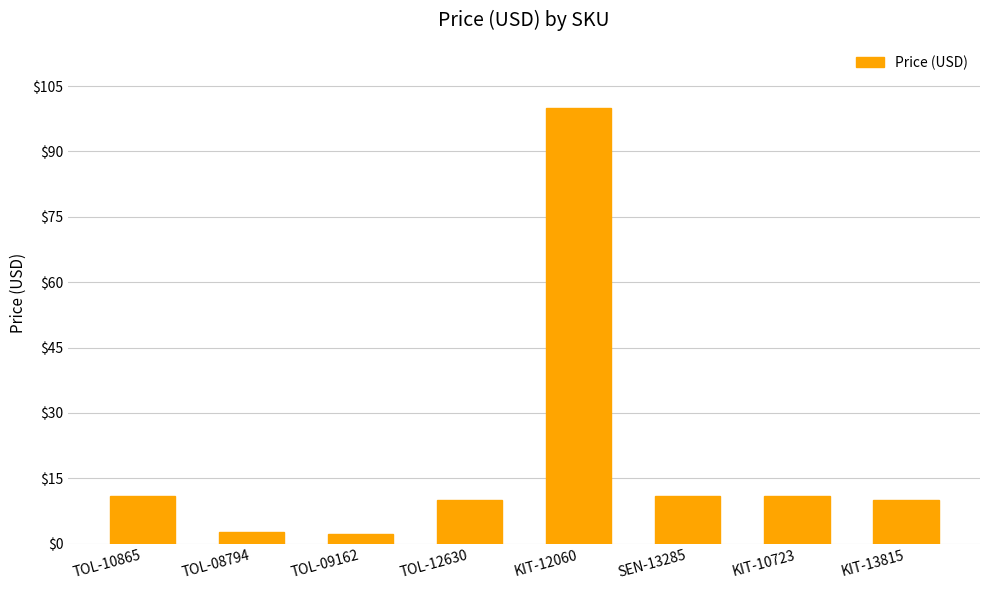

What is the greatest value displayed?

100.0